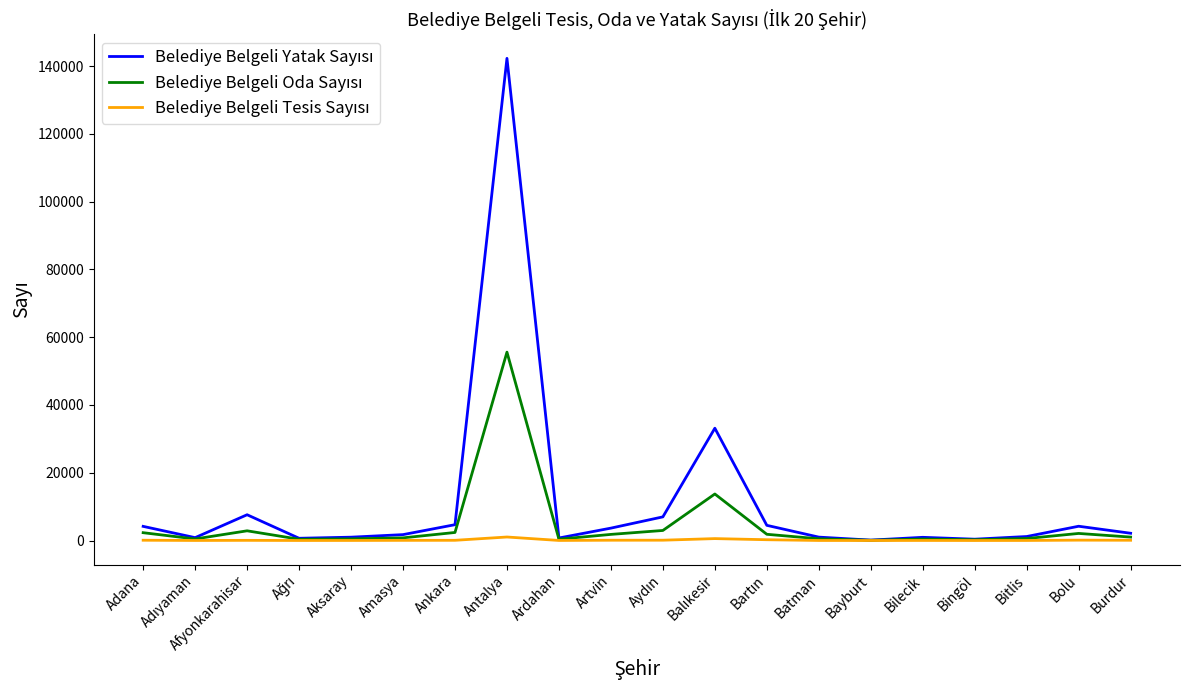

How many lines are shown in the chart?

3